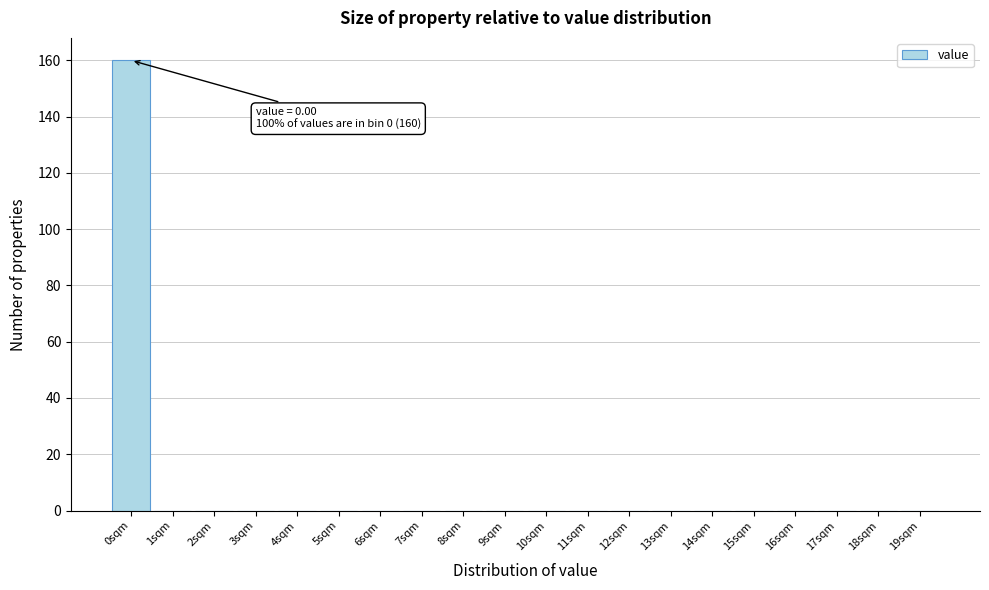

Which range on the x-axis has the tallest bar?

-0.5 to 0.5